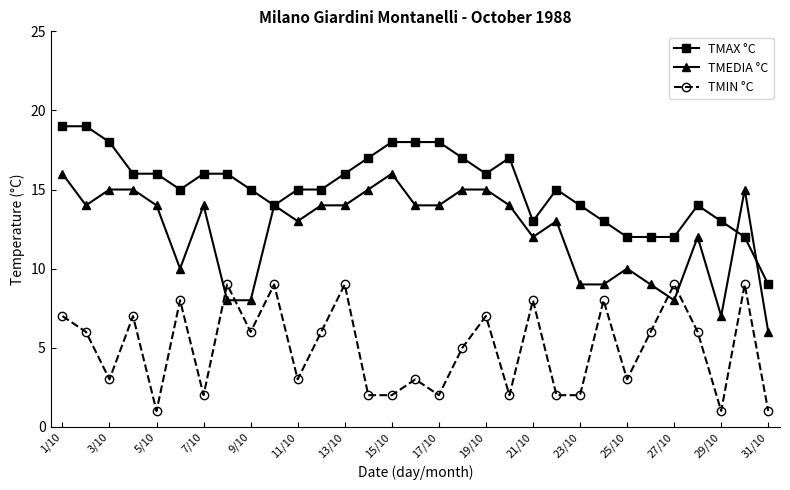

How many values in the TMEDIA °C series are below 14?

14